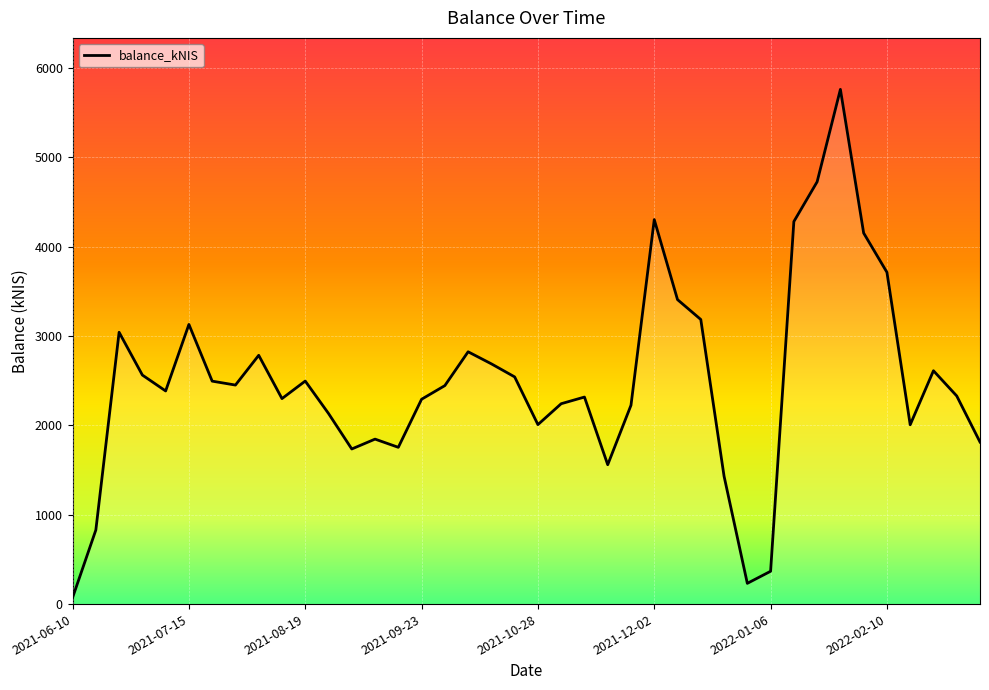

Reading left to right, list all the values displayed in this chart.

72.0	828.6	3040.5	2562.0	2384.2	3128.5	2494.0	2450.1	2782.9	2298.7	2494.9	2132.2	1735.0	1845.5	1753.7	2291.4	2444.0	2822.4	2687.4	2541.4	2007.6	2241.5	2316.1	1558.8	2224.4	4301.1	3405.9	3183.6	1431.0	231.9	367.1	4279.1	4723.8	5758.0	4150.5	3711.8	2006.0	2610.4	2328.3	1812.8